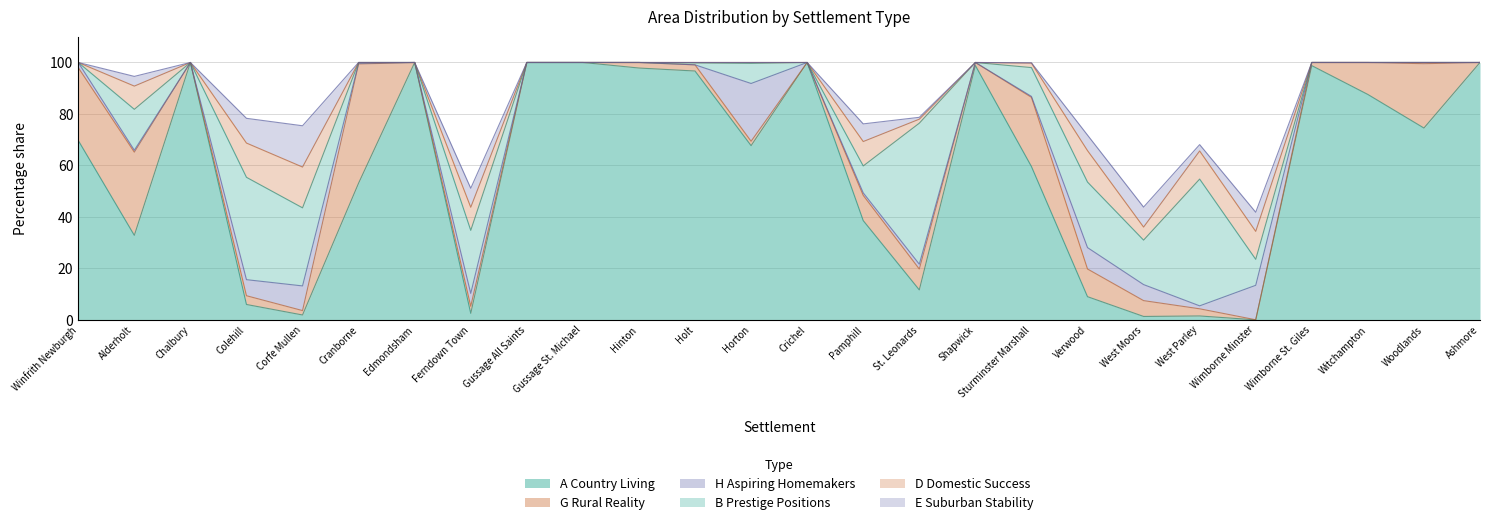

What is the difference between the D Domestic Success values at Corfe Mullen and Shapwick?

15.8